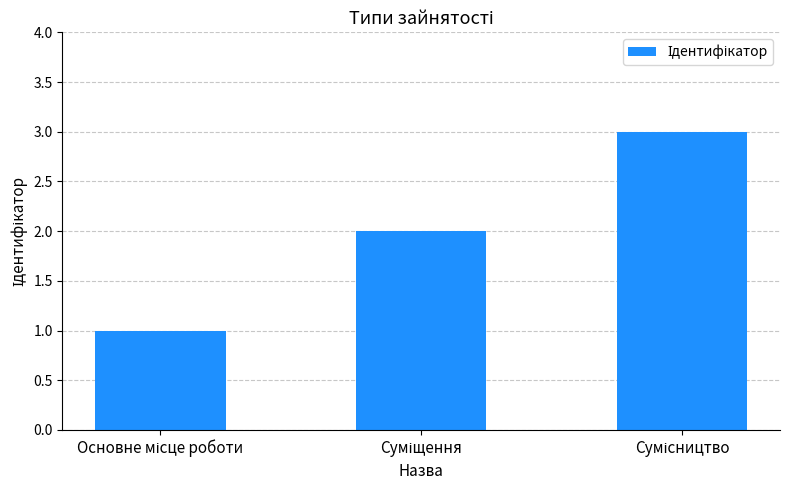

How many series are shown in this chart?

1